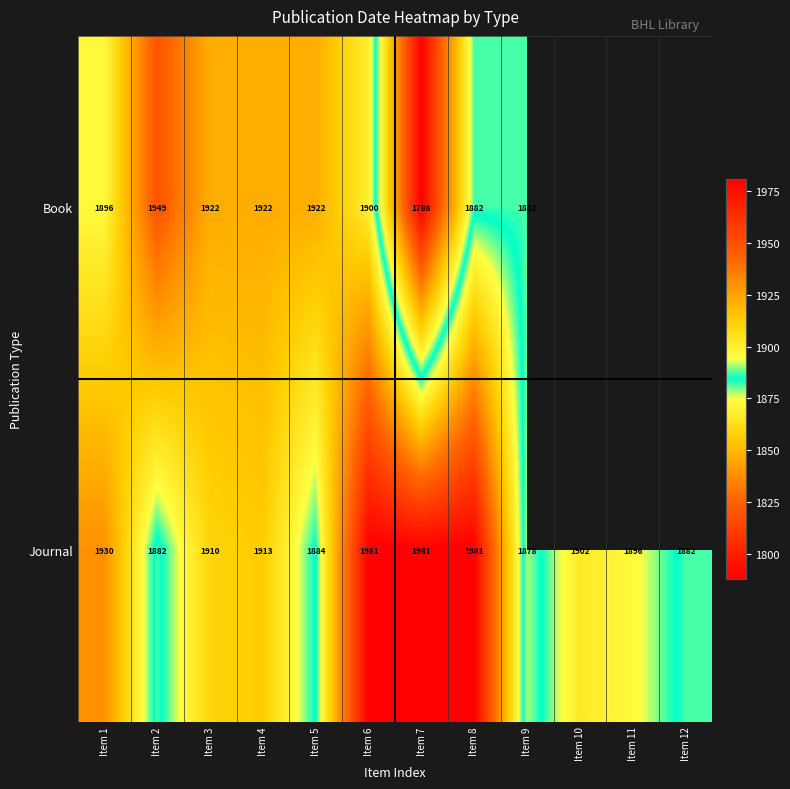

Where is Journal nearest to the value 1929?

Item 1